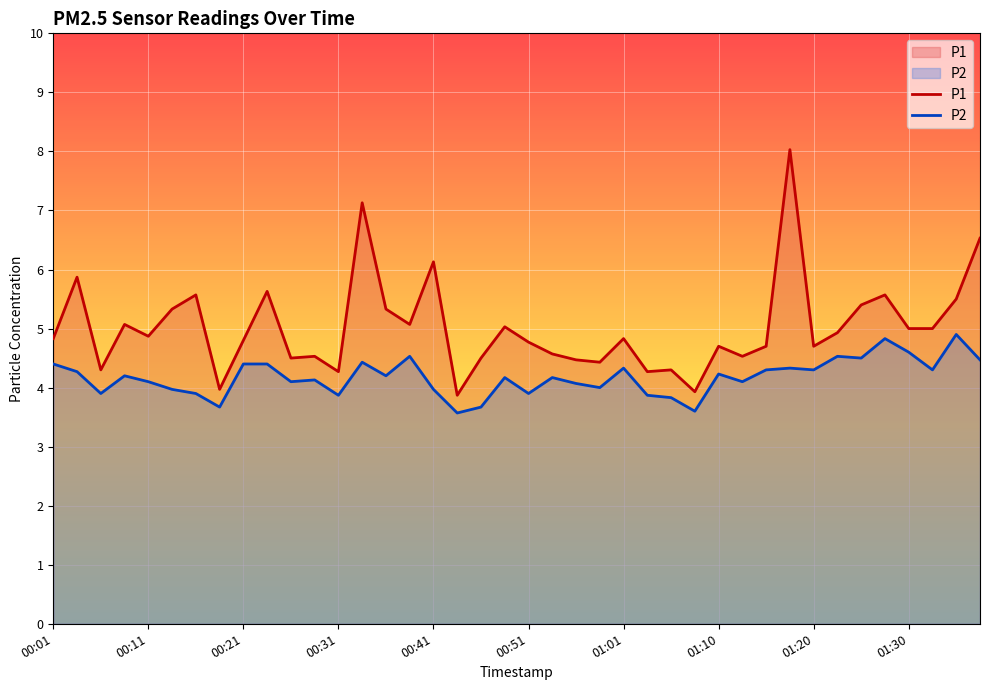

What is the total value across all series at 17?

7.4